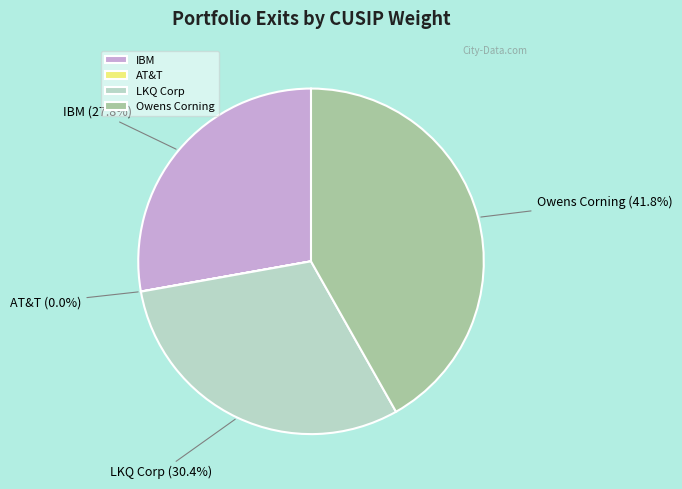

Is it true that Owens Corning is 42% of the pie?

True